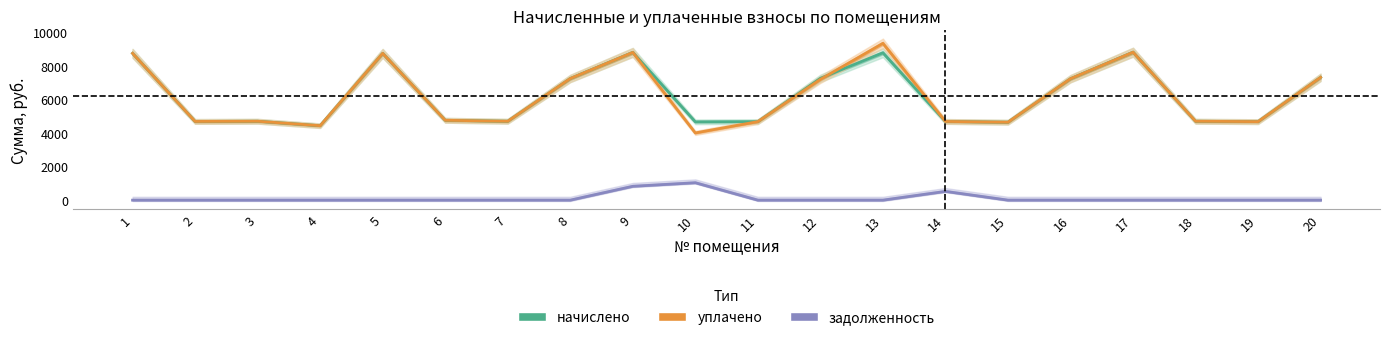

Reading left to right, what are all the values shown in this chart?

начислено: 1=8743.7	2=4688.6	3=4700.2	4=4435.2	5=8743.7	6=4757.8	7=4700.2	8=7246.1	9=8801.3	10=4665.6	11=4677.1	12=7257.6	13=8778.2	14=4688.6	15=4642.6	16=7234.6	17=8812.8	18=4700.2	19=4677.1	20=7315.2
уплачено: 1=8743.7	2=4688.6	3=4700.2	4=4435.2	5=8743.7	6=4757.8	7=4700.2	8=7246.1	9=8801.3	10=4004.5	11=4677.1	12=7194.6	13=9340.8	14=4688.6	15=4642.6	16=7234.6	17=8812.8	18=4700.2	19=4677.1	20=7315.2
задолженность: 1=0.0	2=0.0	3=0.0	4=0.0	5=0.0	6=0.0	7=0.0	8=0.0	9=825.1	10=1036.8	11=0.0	12=0.0	13=0.0	14=521.0	15=0.0	16=0.0	17=0.0	18=0.0	19=0.0	20=0.0